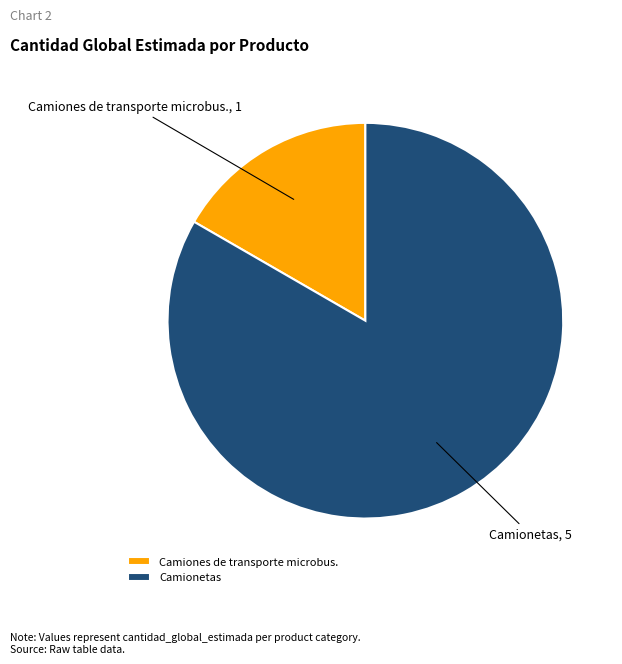

Is there a majority slice in this chart?

Yes